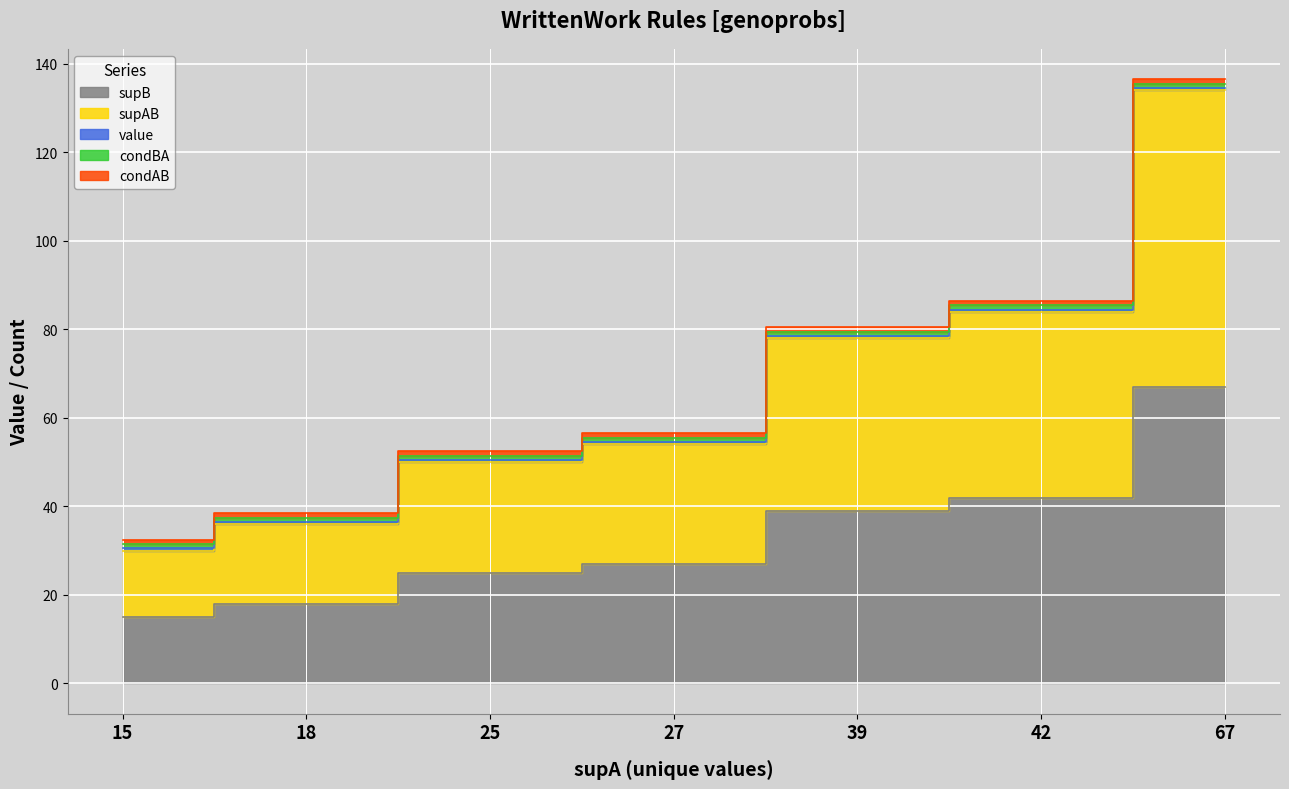

True or false: supB and condAB cross at least once.

False